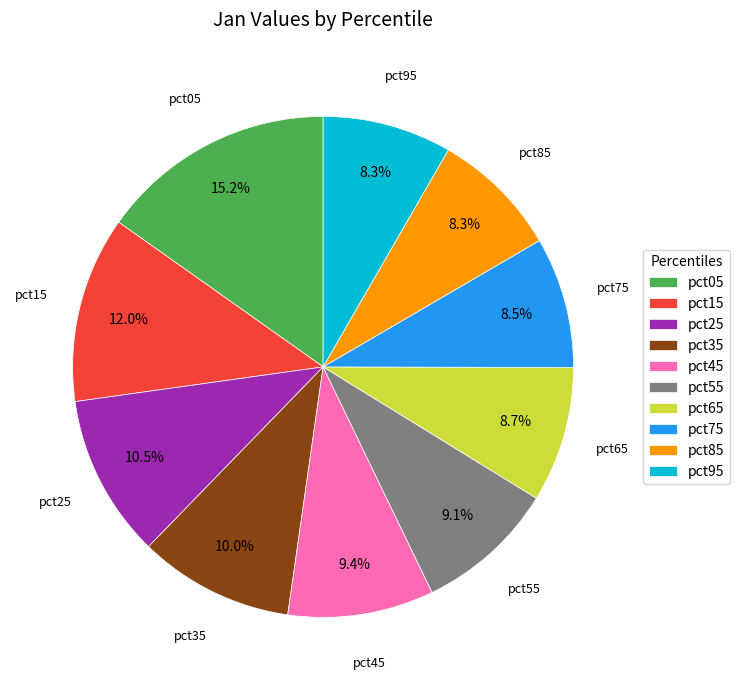

How many slices are in this pie chart?

10